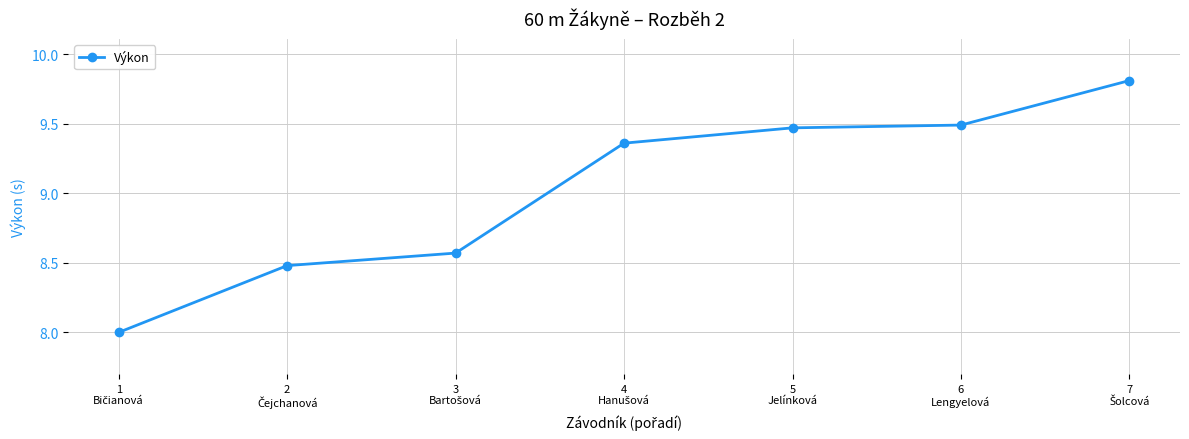

What is the difference between the maximum and minimum values?

1.8